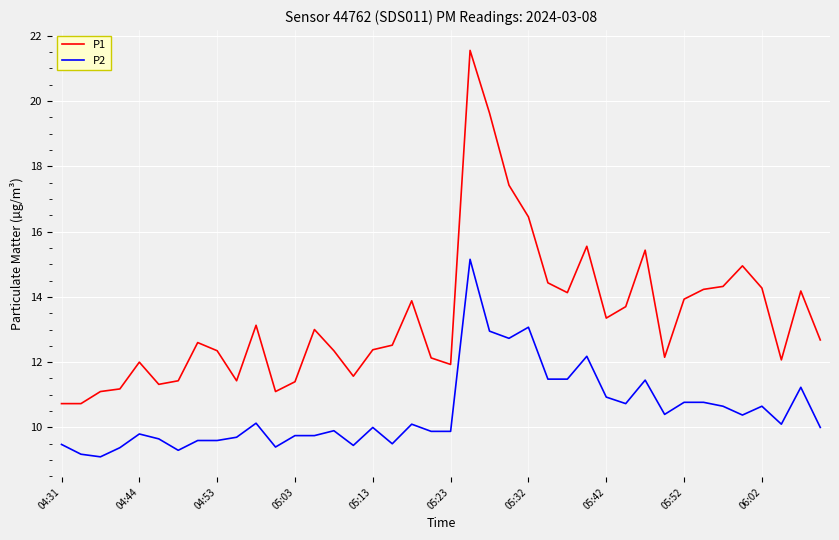

What is the average value of the P2 series?

10.5